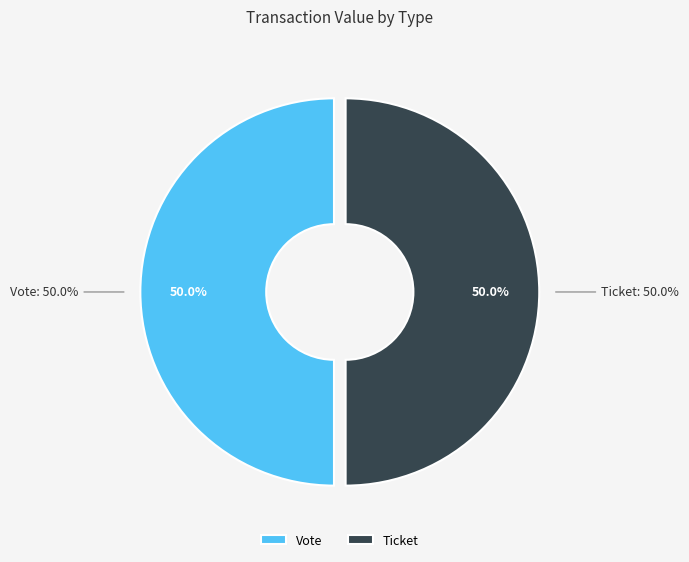

Which has a higher value, Vote (io_index=1) or Ticket (io_index=0)?

Vote (io_index=1)